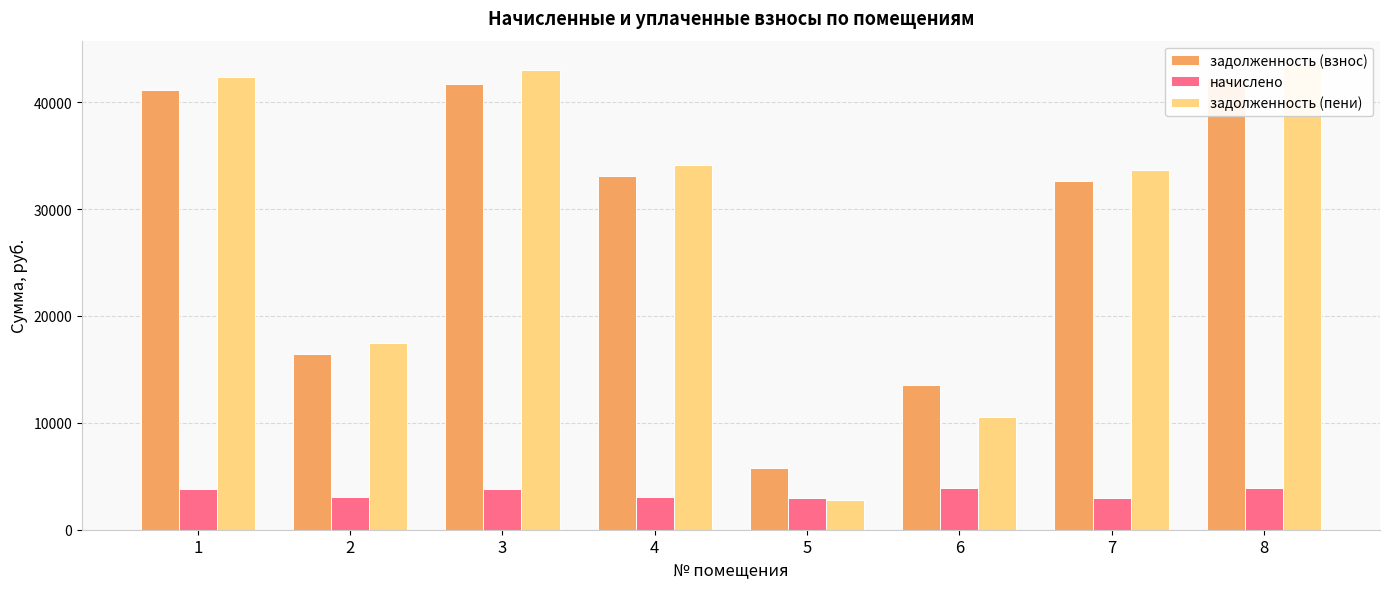

What is the smallest value displayed?

2753.2